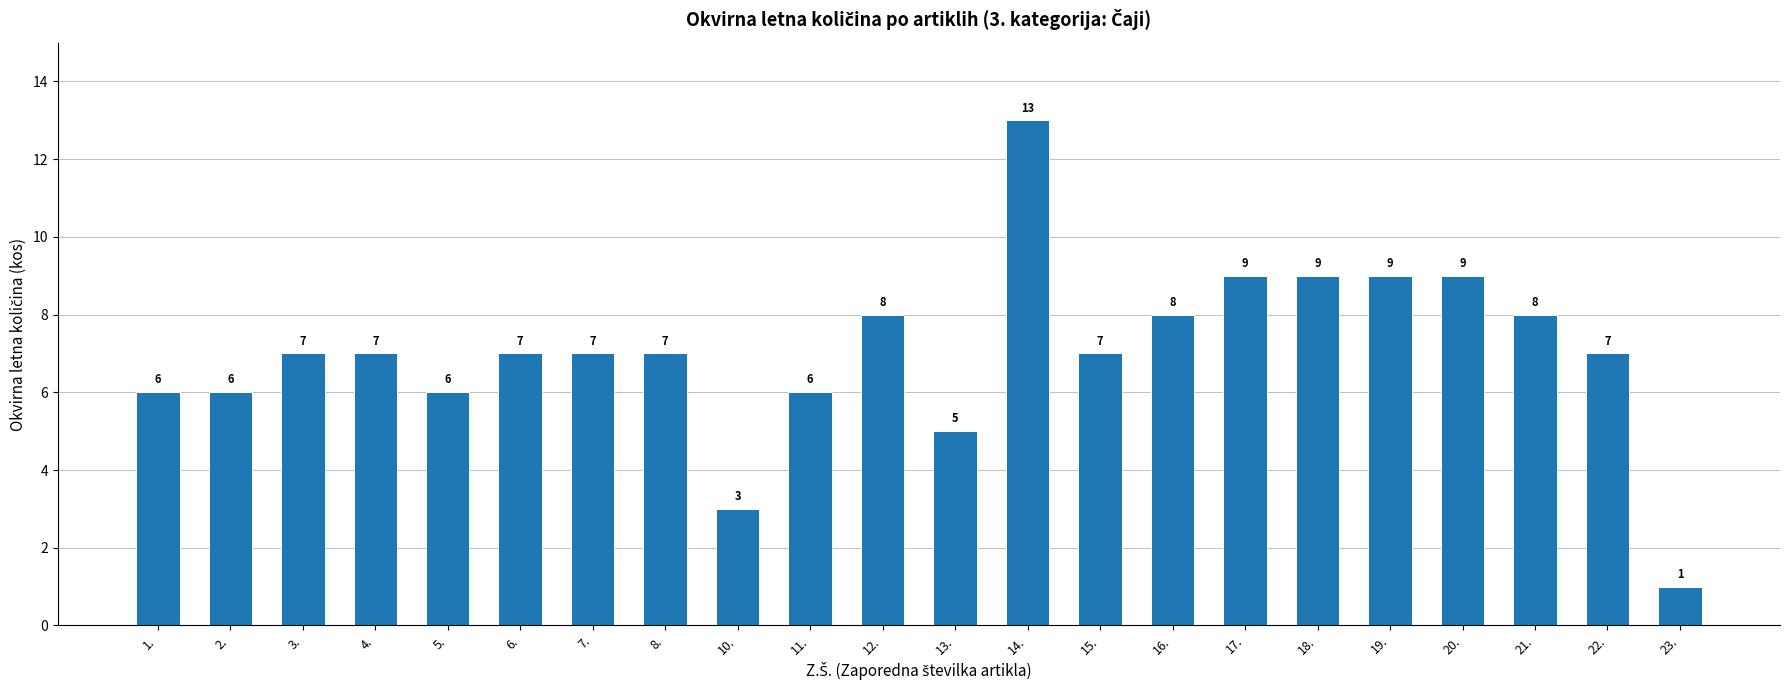

What is the difference between the maximum and minimum values?

12